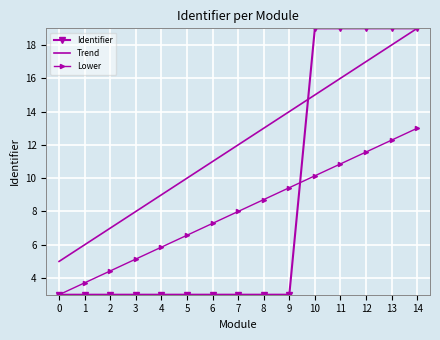

True or false: Lower has a value of 5.1 at 3.

True